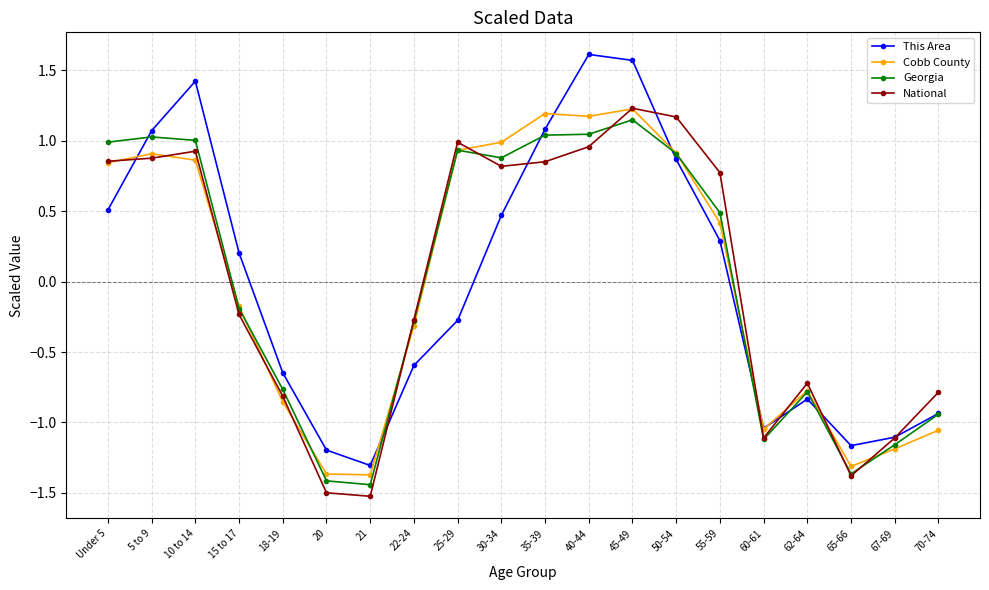

True or false: This Area and National intersect in this chart.

True